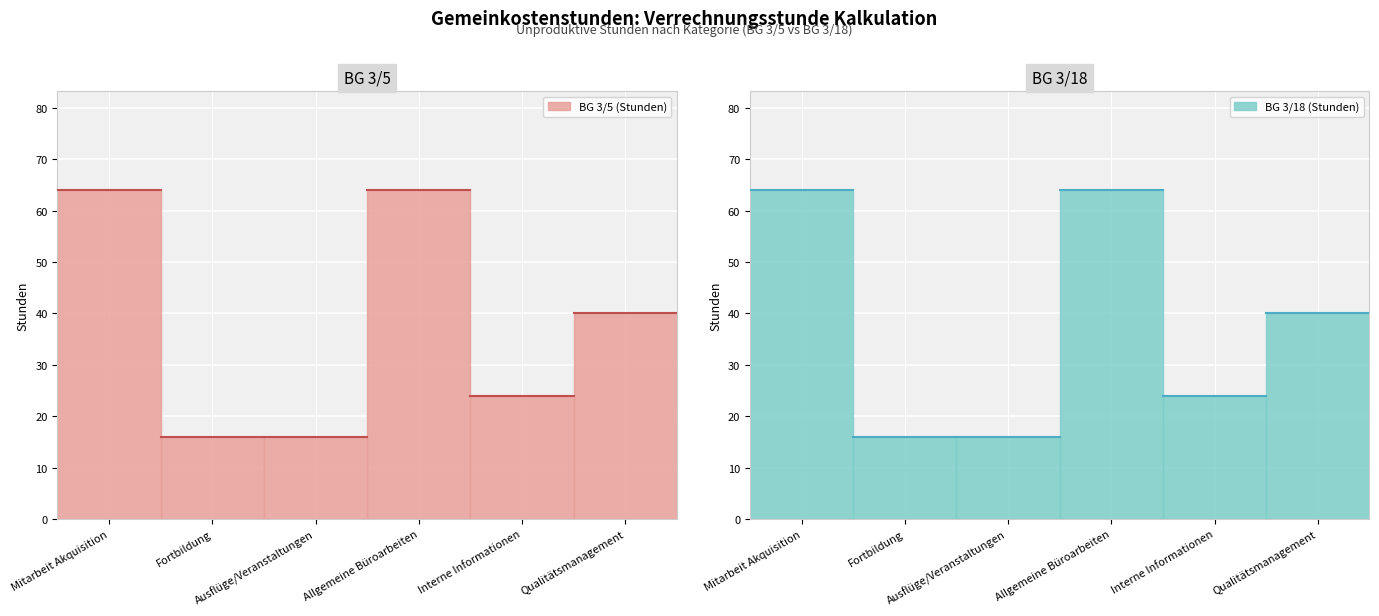

At which label does BG 3/18 (Stunden) first exceed 40?

Mitarbeit Akquisition